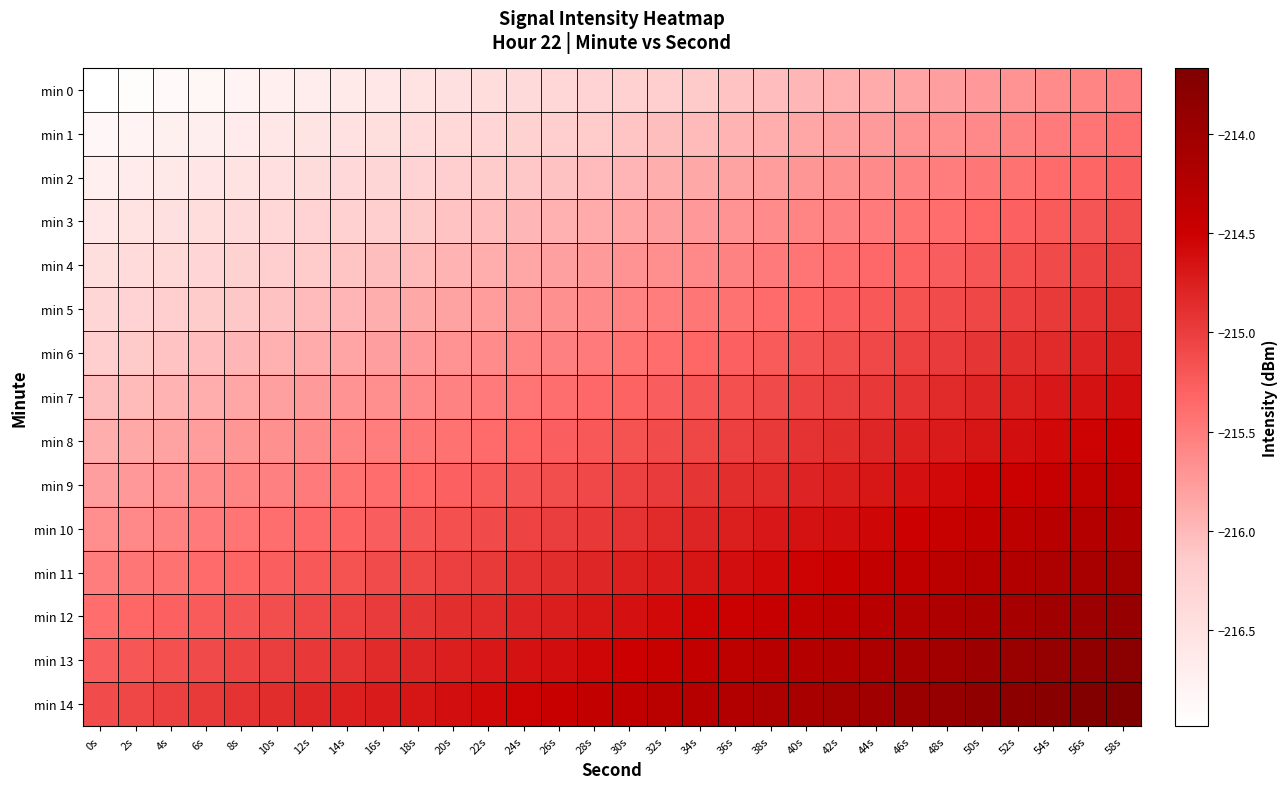

Rank the series at 58s from highest to lowest value.

min 14, min 13, min 12, min 11, min 10, min 9, min 8, min 7, min 6, min 5, min 4, min 3, min 2, min 1, min 0